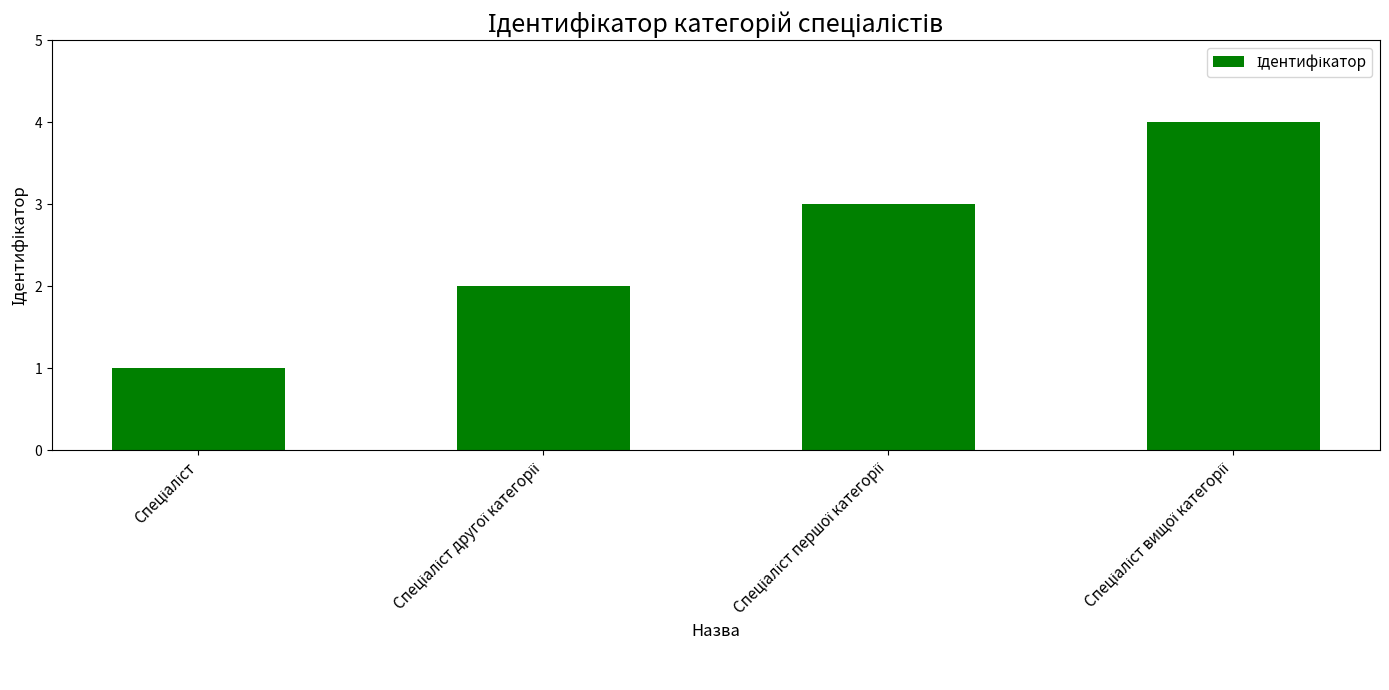

What is the sum of all values?

10